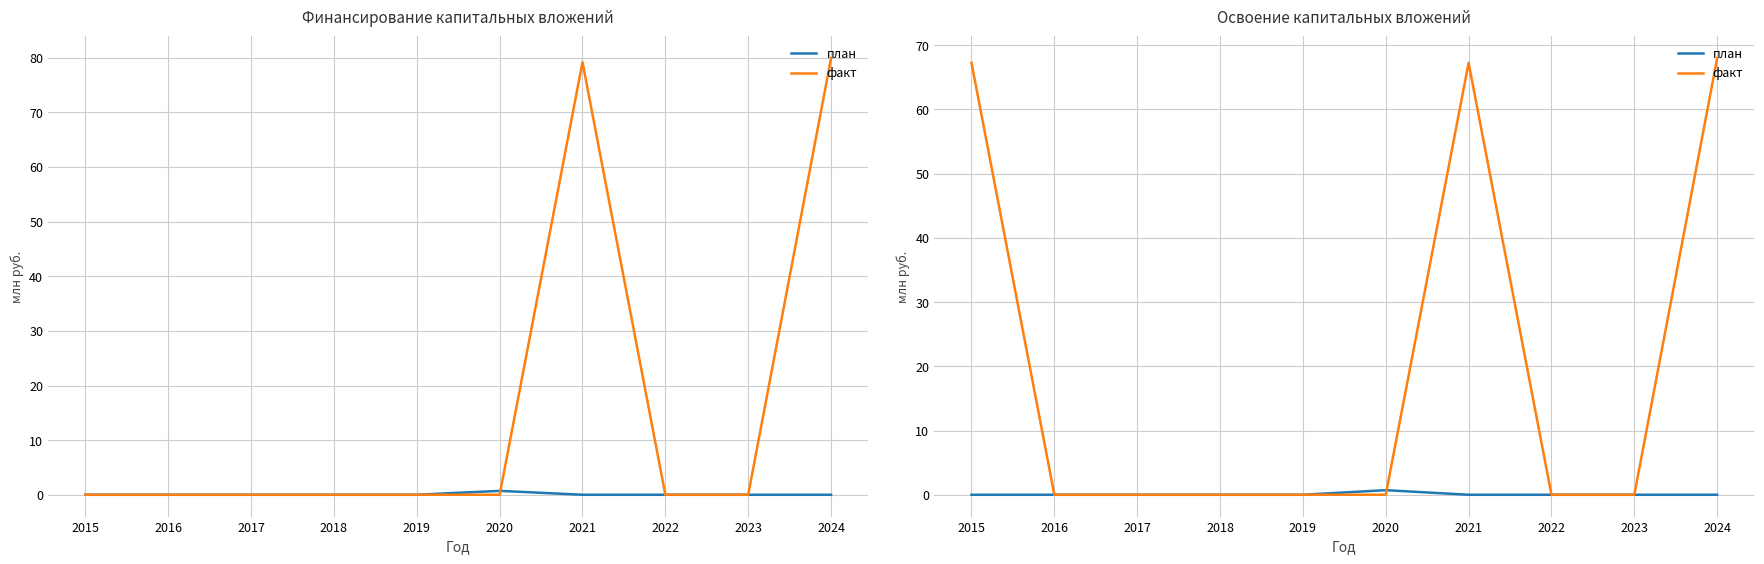

How many data points does each series have?

10